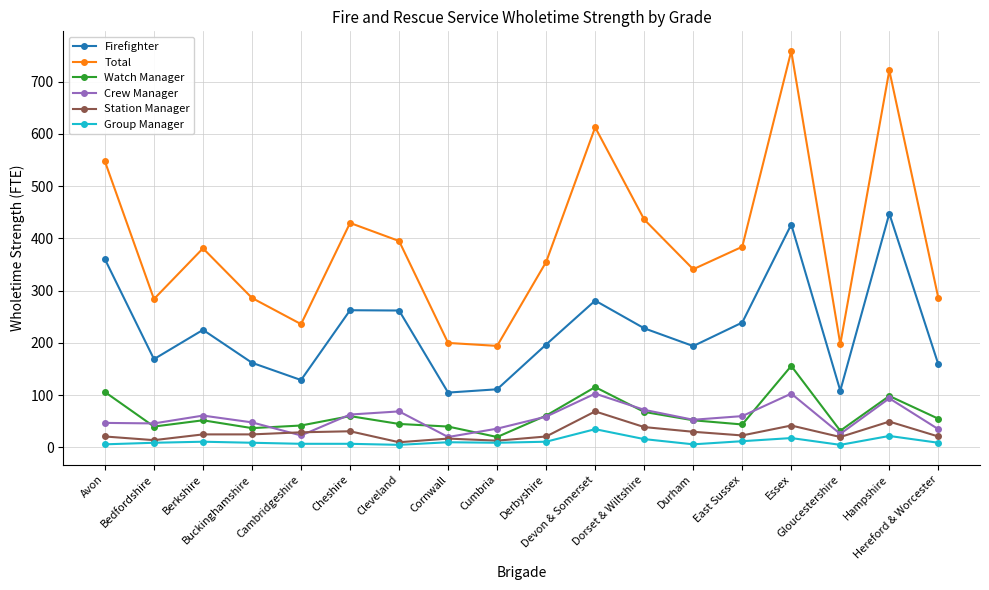

Which series has the largest range (max minus min)?

Total